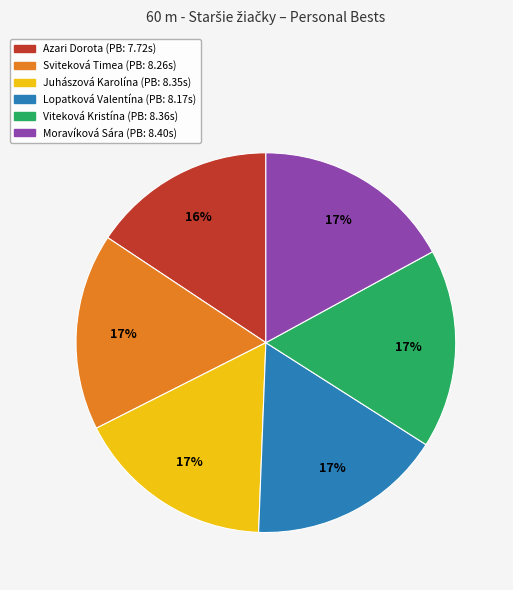

What percentage is the Azari Dorota slice, to the nearest percent?

16%